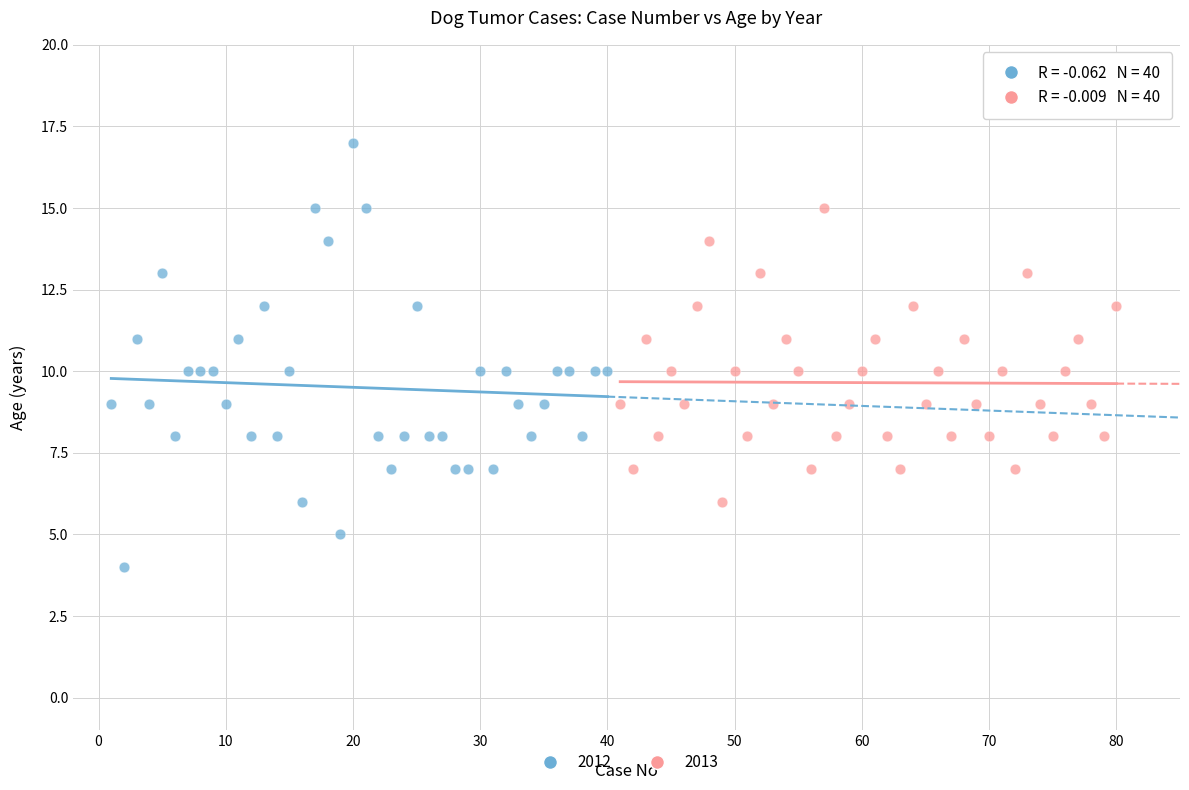

What are all the series names shown in the legend?

2012, 2013